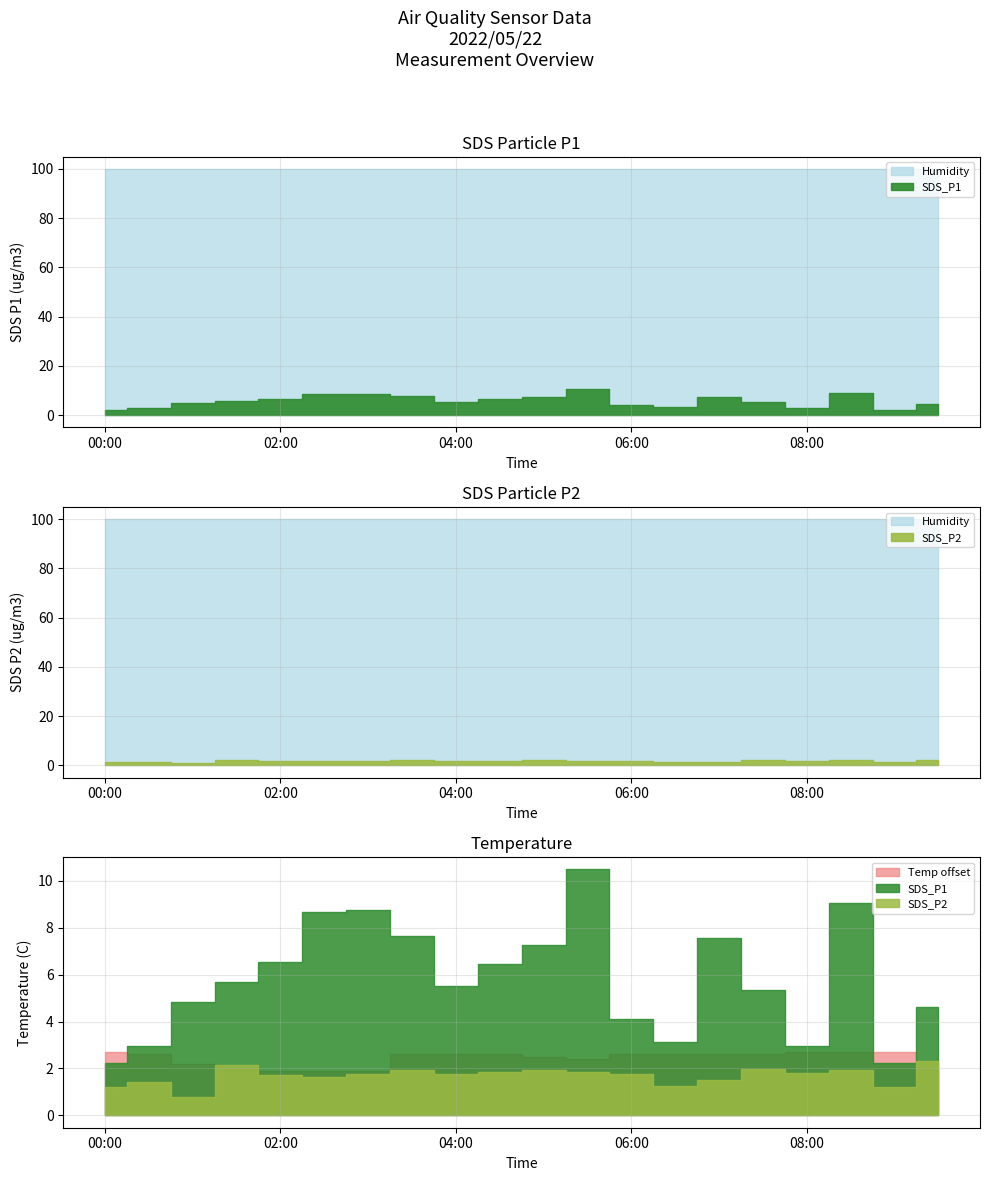

How many interior local valleys does the SDS_P2 series have?

6